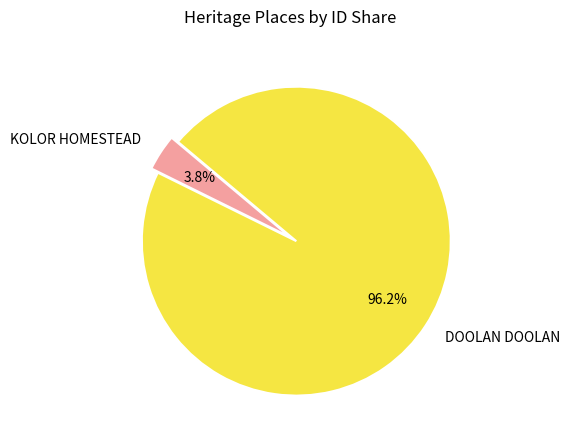

What percentage is NOT represented by DOOLAN DOOLAN?

3.8%